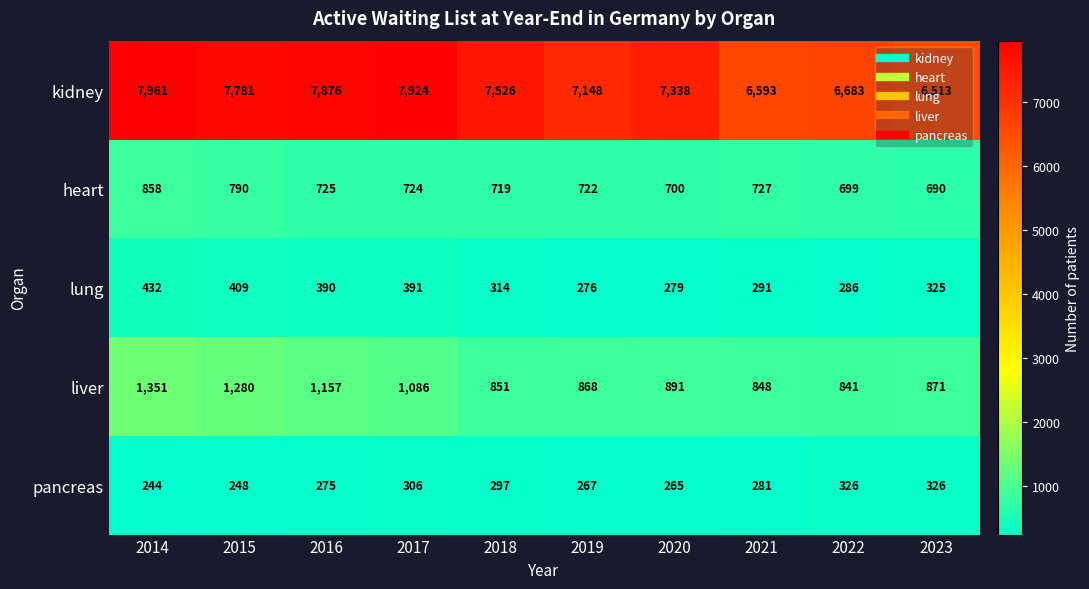

The value of heart at 2014 is 858. True or false?

True